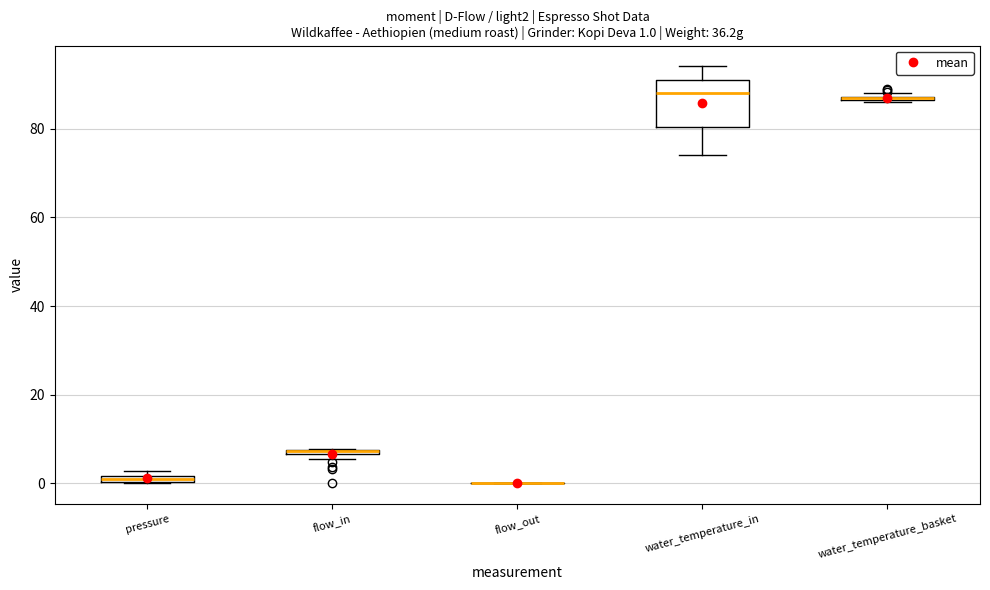

Which box is the tallest, from its lower edge to its upper edge?

water_temperature_in